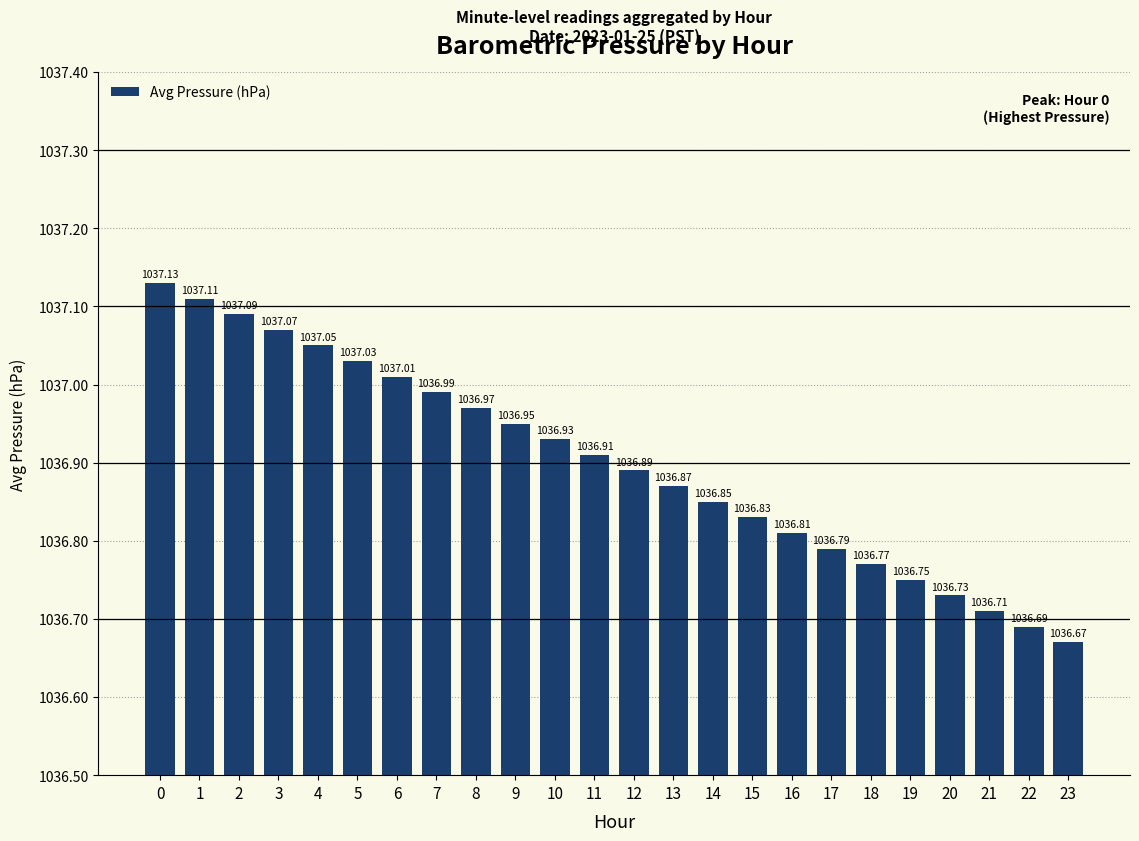

What is the approximate value at 2?

1037.1